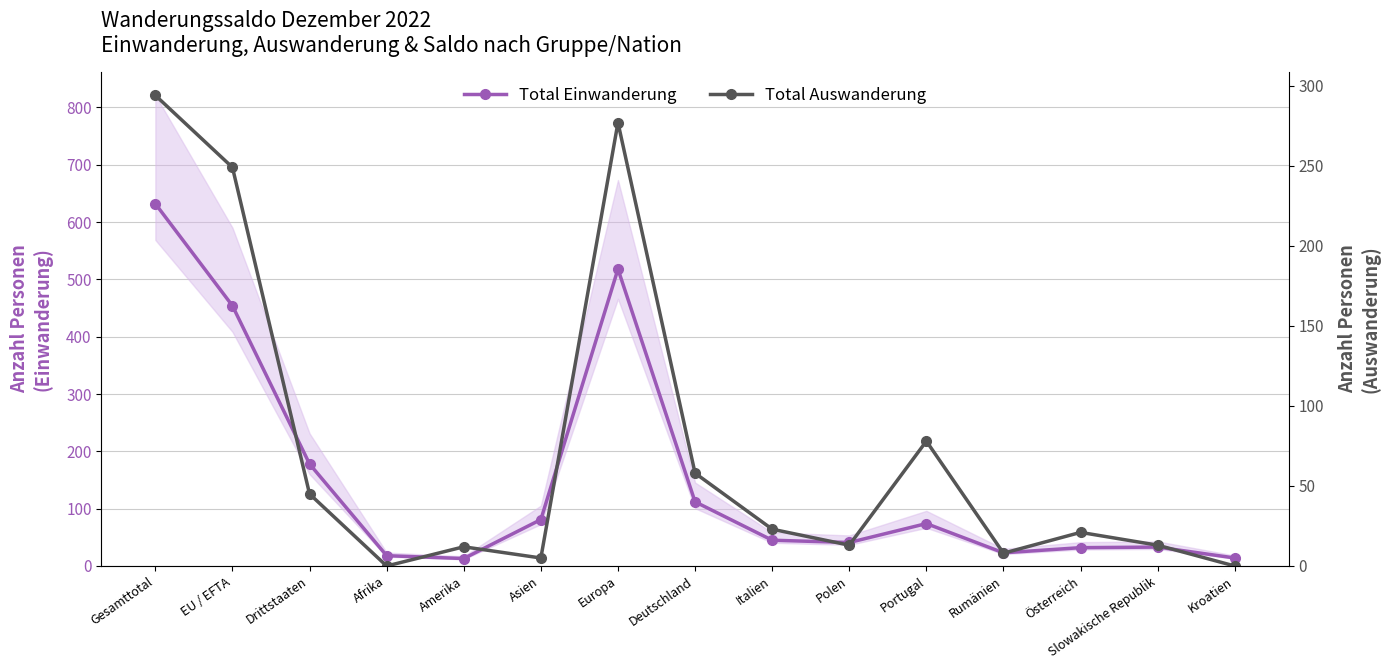

How many data points in Total Einwanderung are above 45?

7